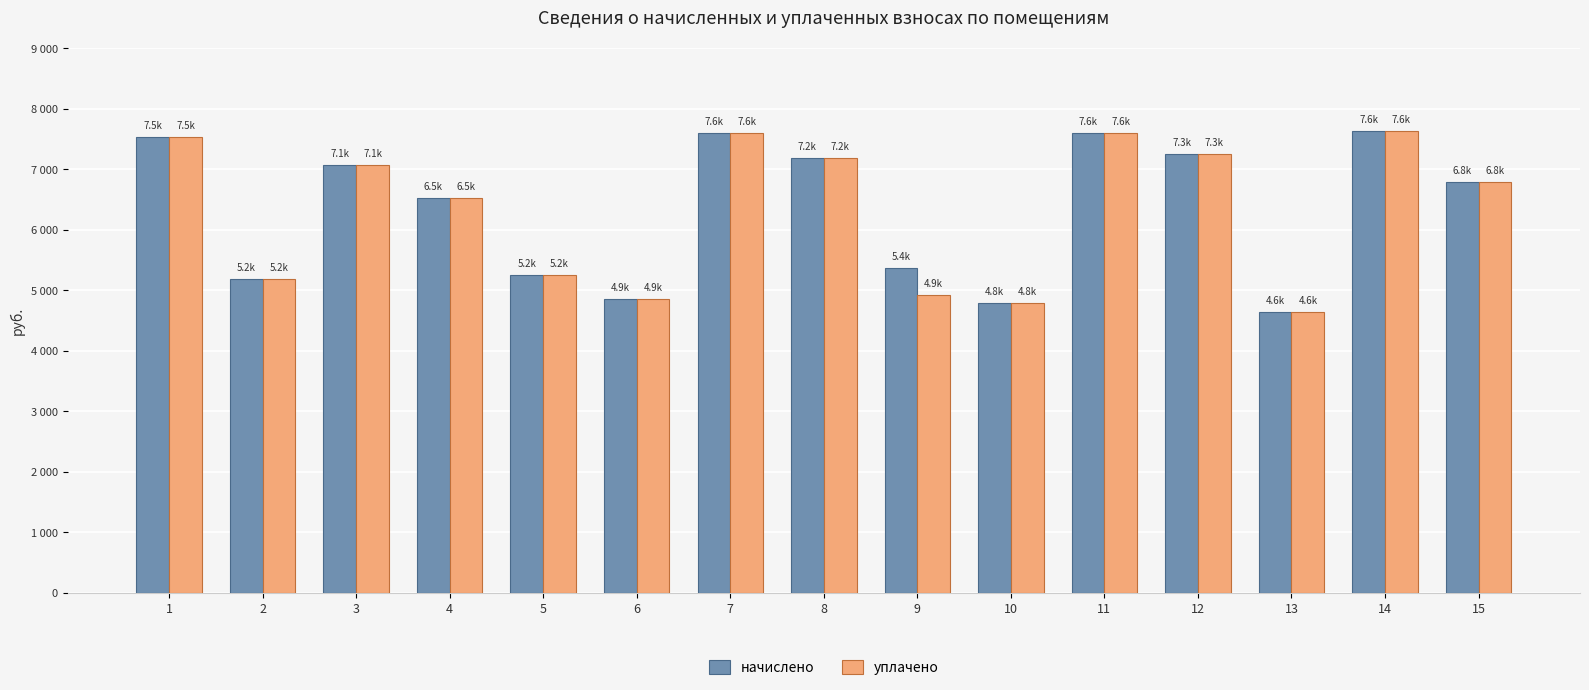

What is the sum of the начислено values at 6 and 8?

12039.1